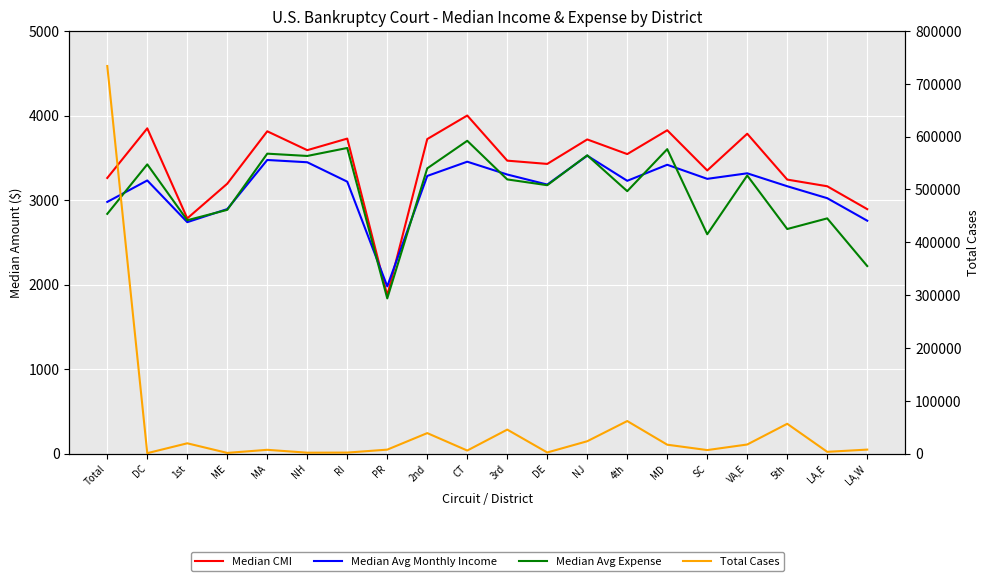

What is the sum of all Median CMI values?

68219.8